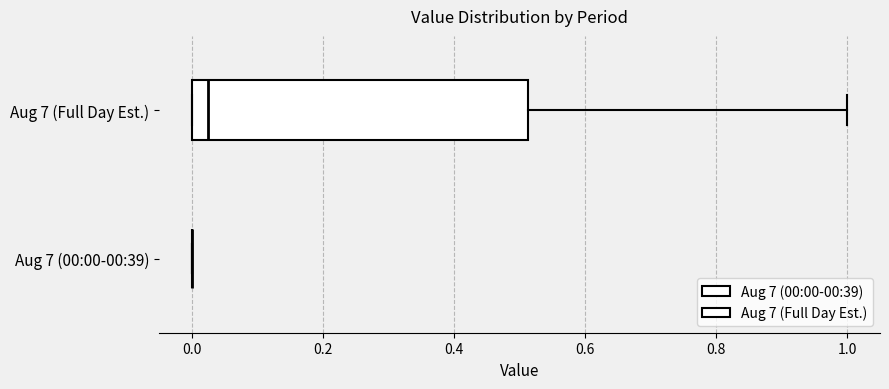

Reading bottom to top, read every box against the x-axis: the position of its median line, the range the box covers, and the ends of its whiskers. The values are not printed on the chart, so give them approximately, as read against the axis.

Aug 7 (00:00-00:39): box collapsed to a line at 0.00, whiskers 0.00 to 0.00
Aug 7 (Full Day Est.): median 0.02, box 0.00 to 0.52, whiskers 0.00 to 1.00